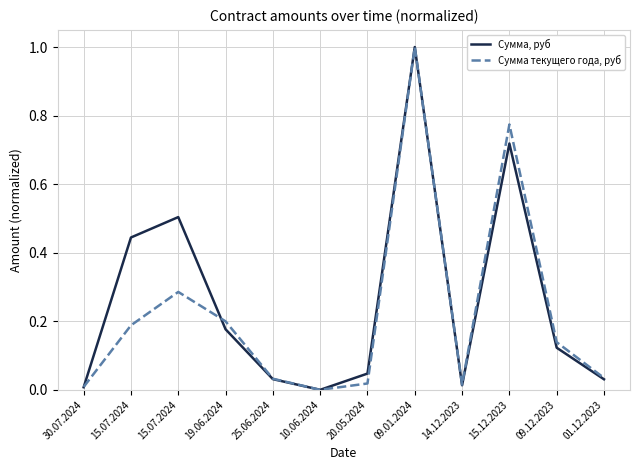

At which label does Сумма текущего года, руб reach its peak?

09.01.2024